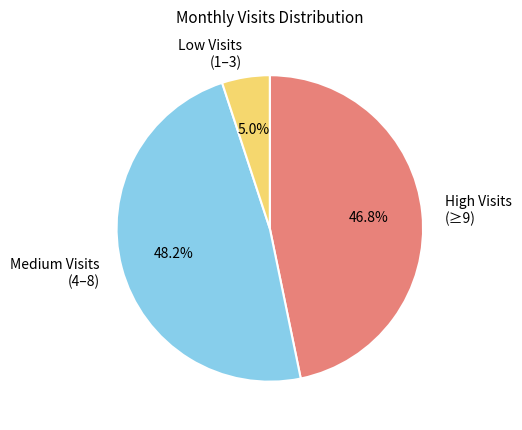

Do Medium Visits (4–8) and Low Visits (1–3) together represent more than half of the pie?

Yes